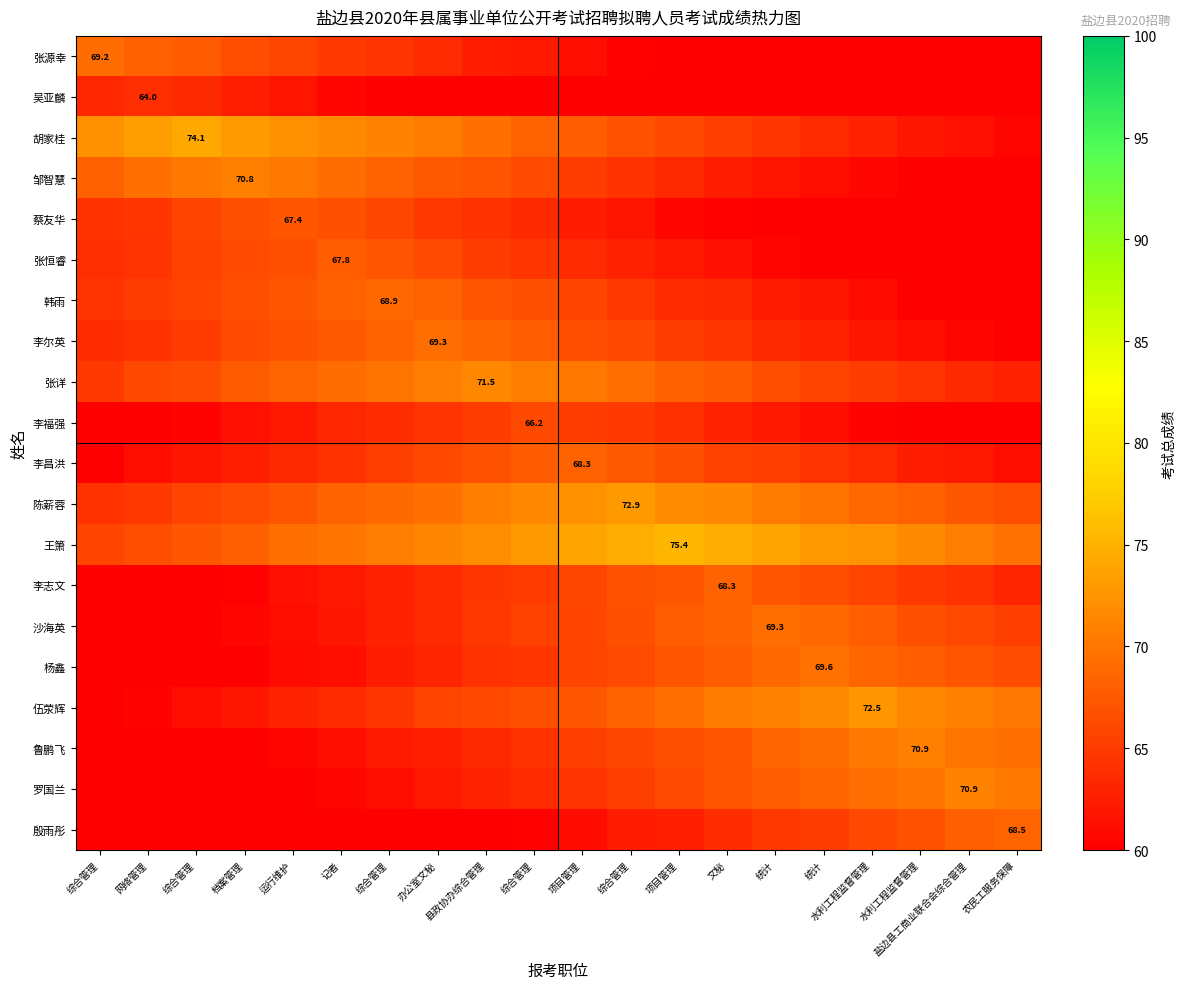

How many series are shown in this chart?

20